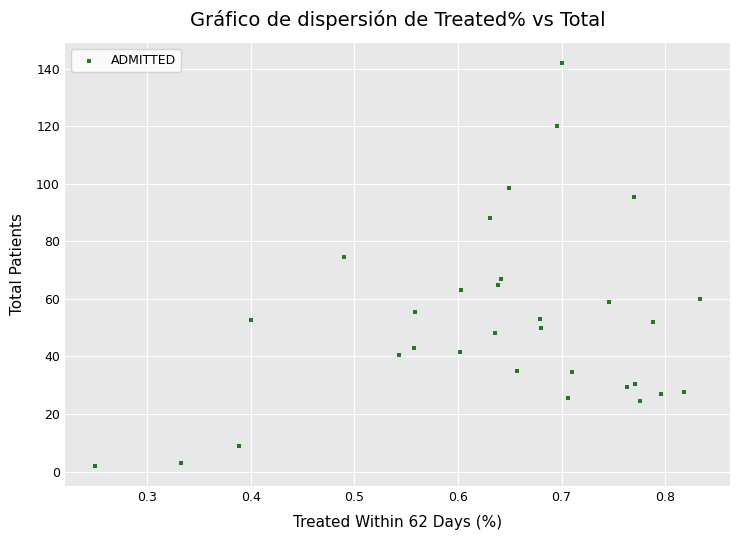

What Y value in the scatter plot is closest to 72?

74.5